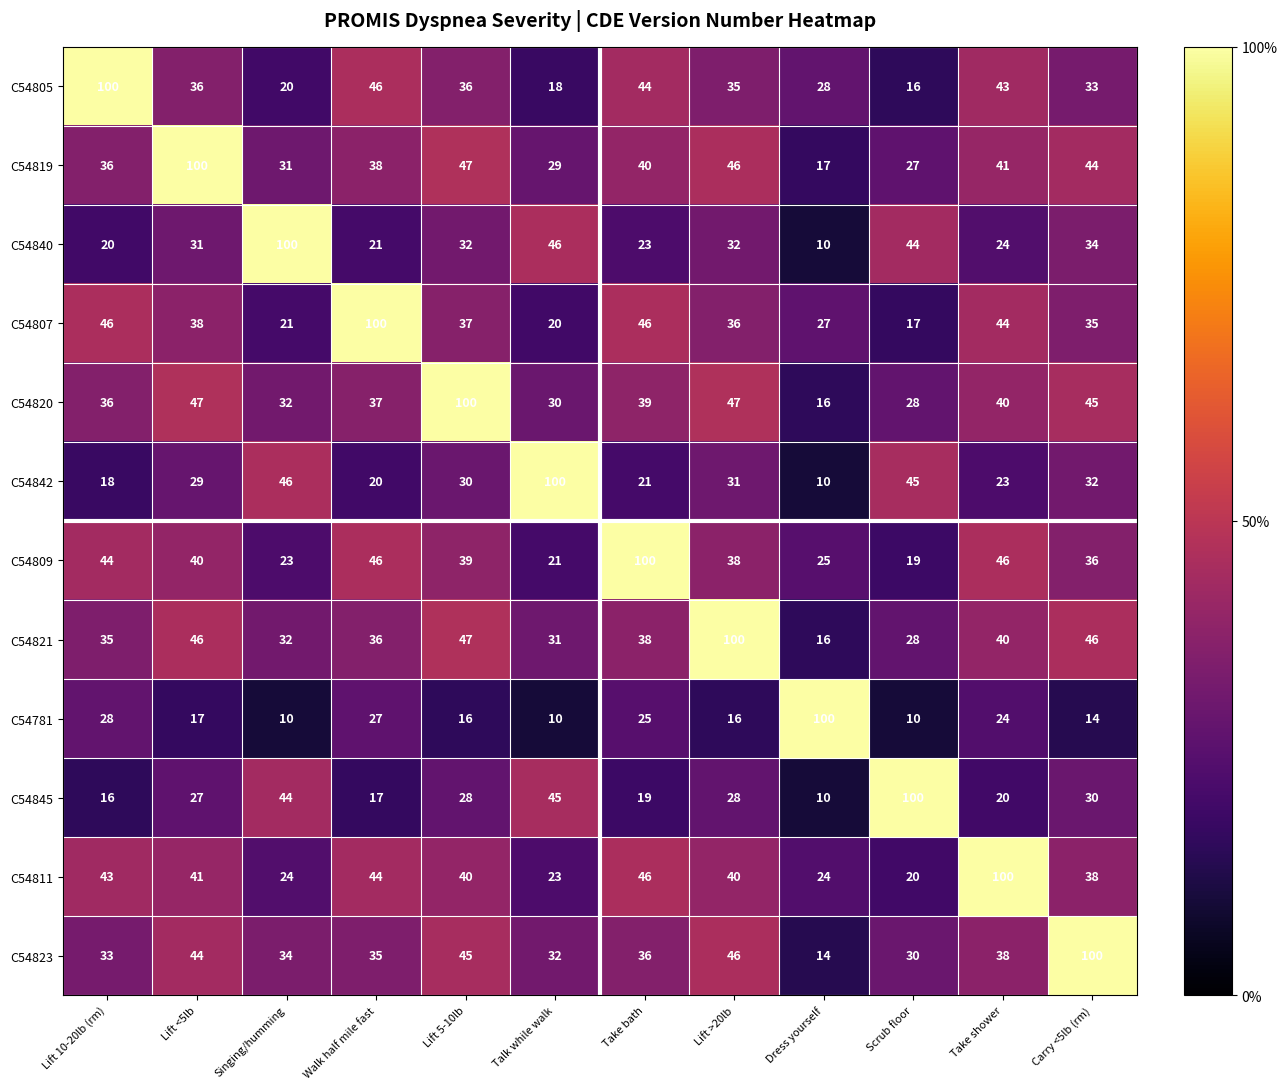

True or false: C54842 has a value of 18 at Lift 10-20lb (rm).

True